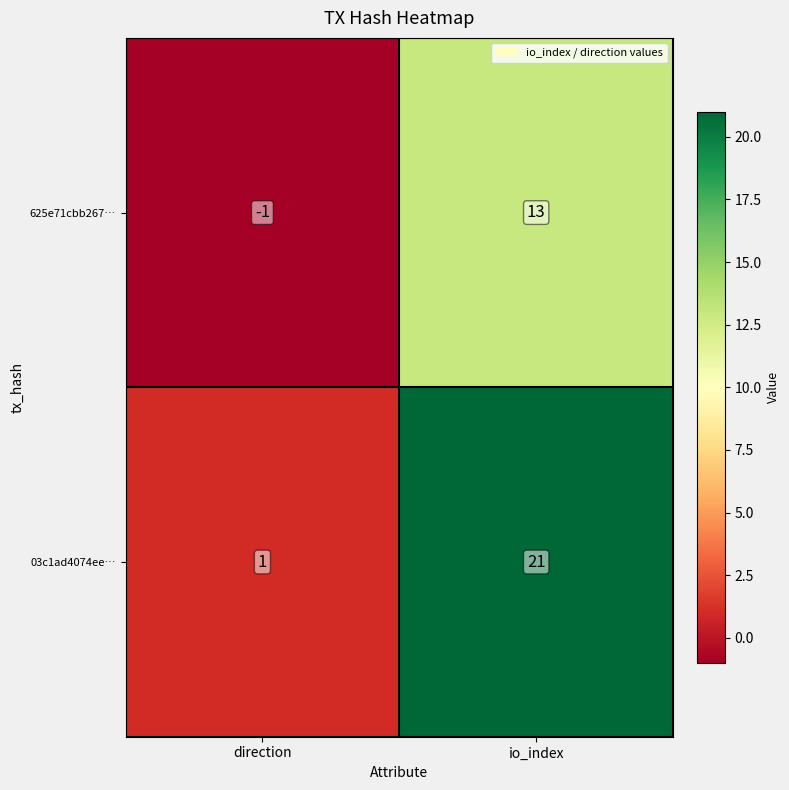

What is the greatest value displayed?

21